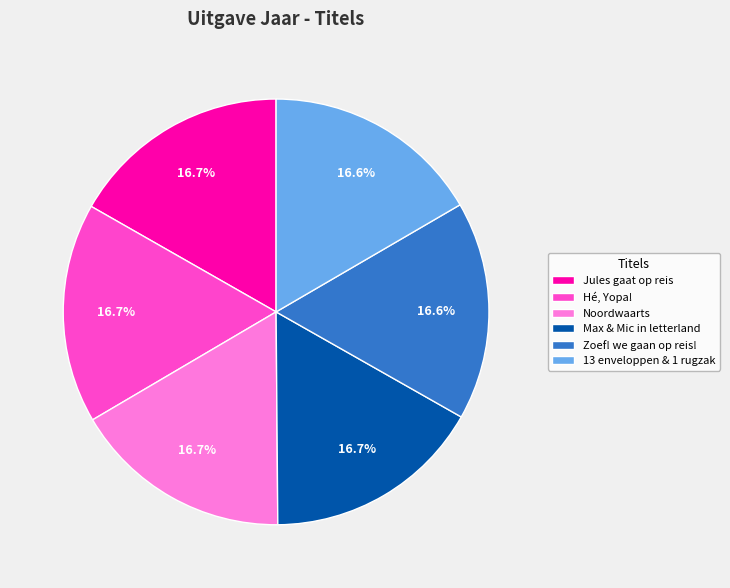

How many segments does this pie chart have?

6